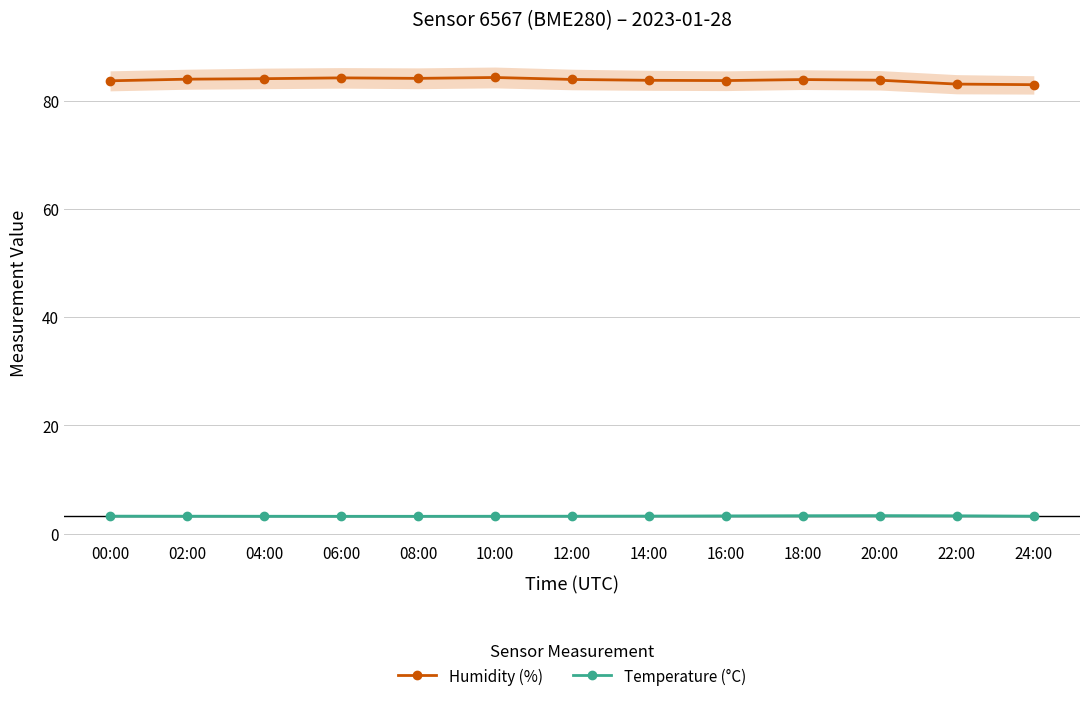

What is the difference between the maximum and second lowest values in the Humidity (%) series?

1.2